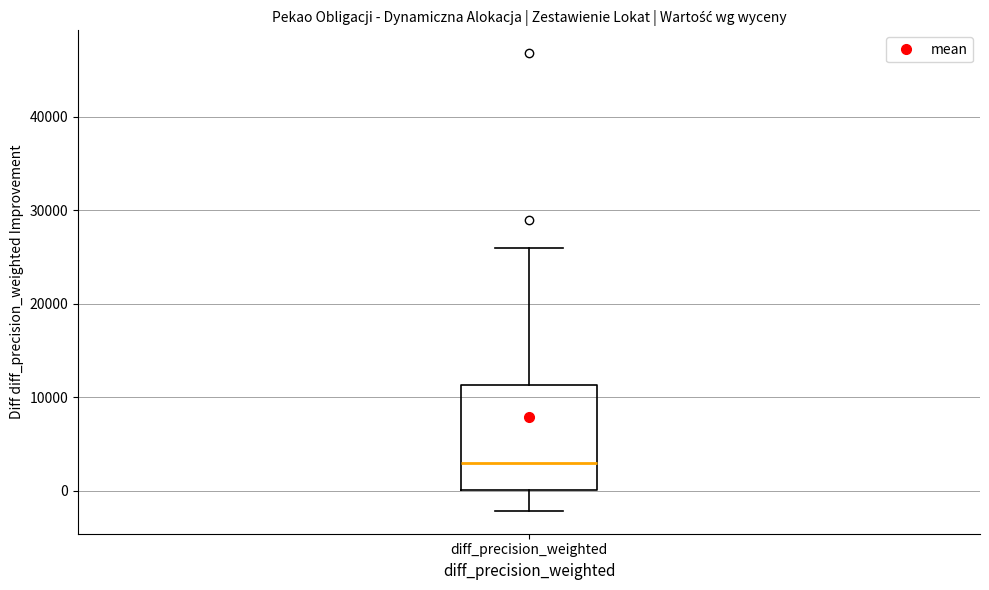

Read this box plot against the y-axis: the position of the median line, the range covered by the box, and the ends of both whiskers. The values are not printed on the chart, so give them approximately, as read against the axis.

median 3000, box 0 to 11000, whiskers -2000 to 26000